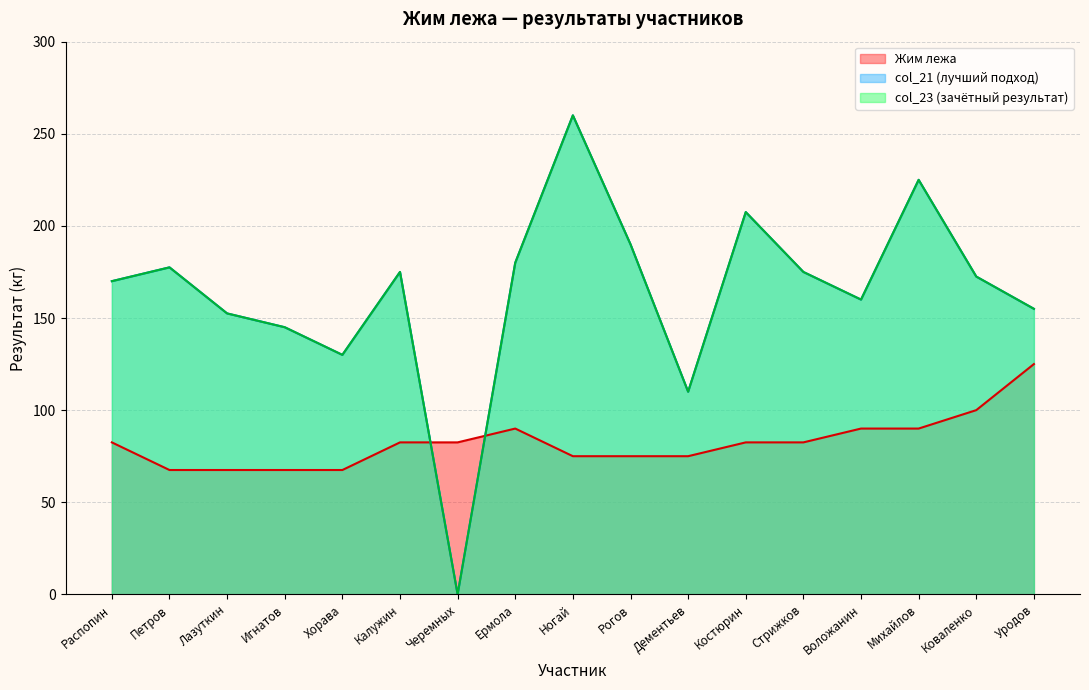

True or false: col_21 and col_23 intersect in this chart.

False